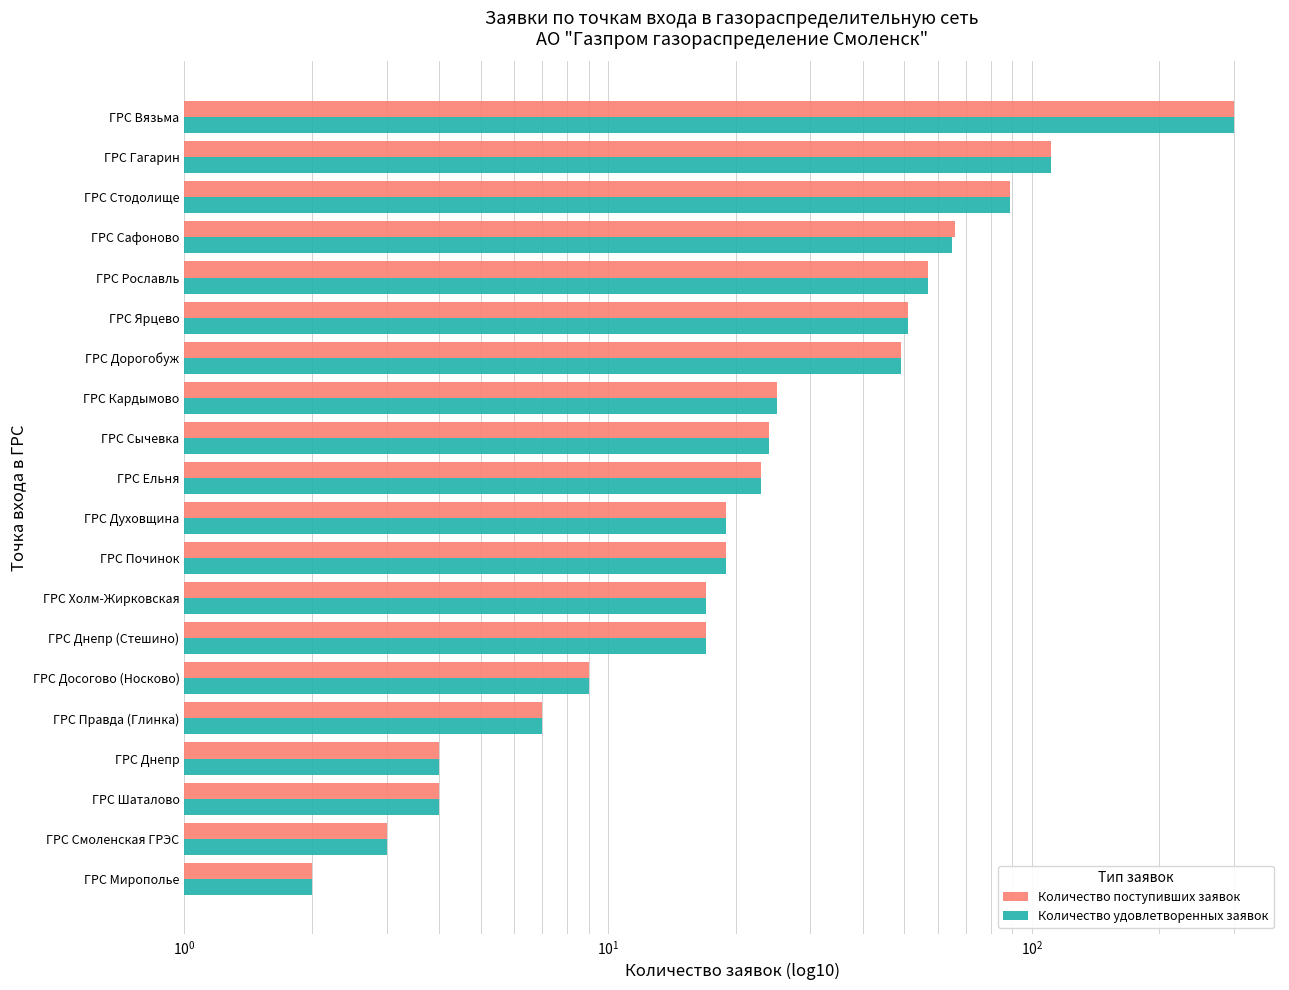

How many values in the Количество поступивших заявок series exceed 23?

9